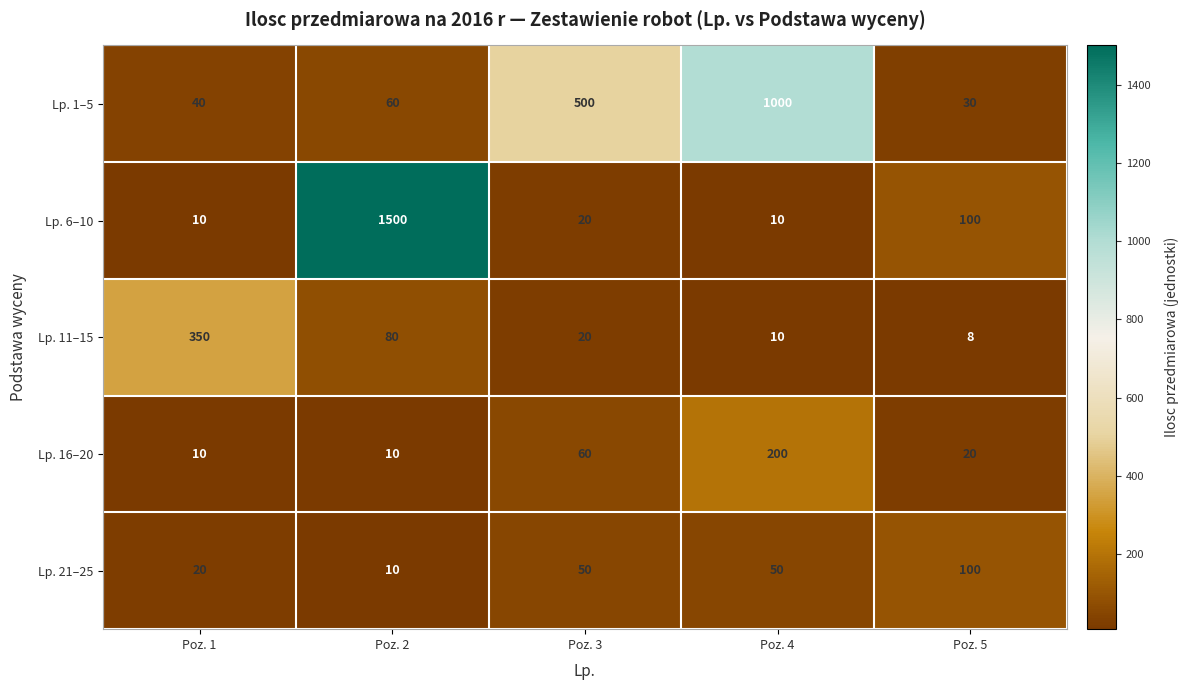

What is the highest value of the Lp. 11–15 series?

350